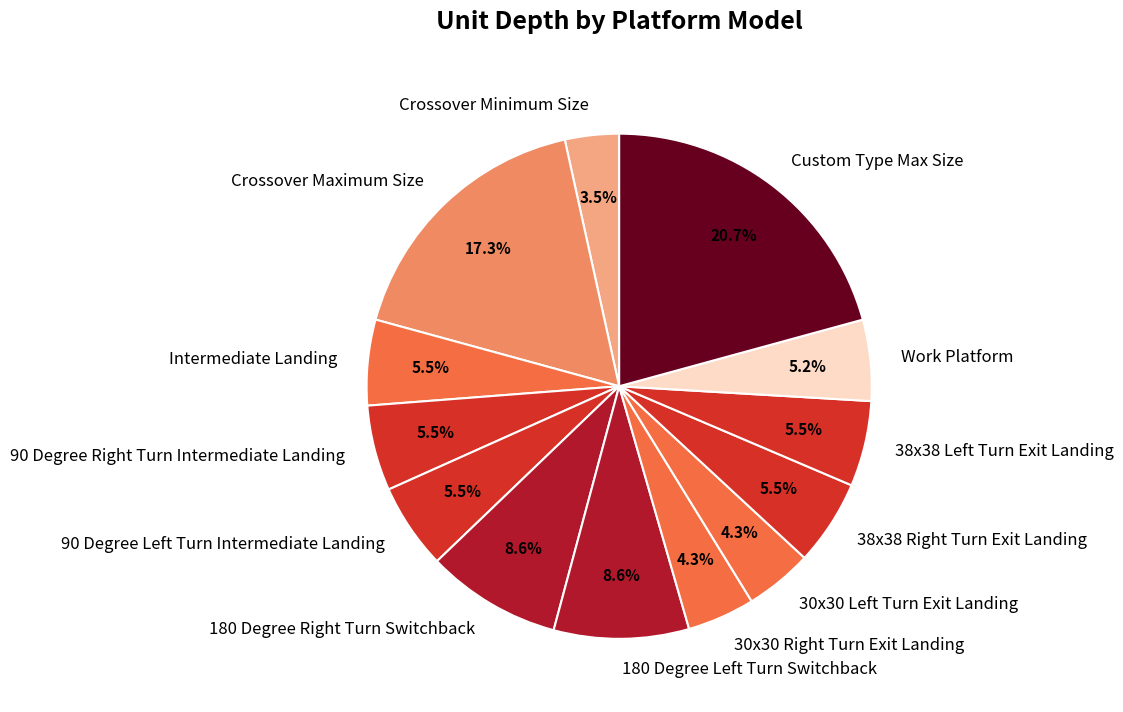

What is the ratio of the value at Intermediate Landing to the value at Crossover Maximum Size?

0.3